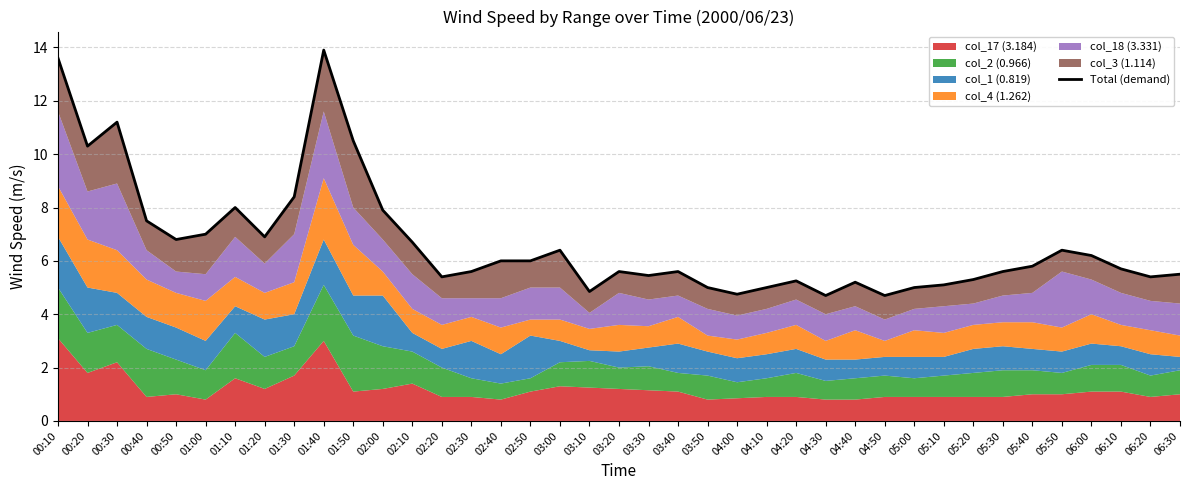

The chart shows a value of 6.7 at 02:10. True or false?

True